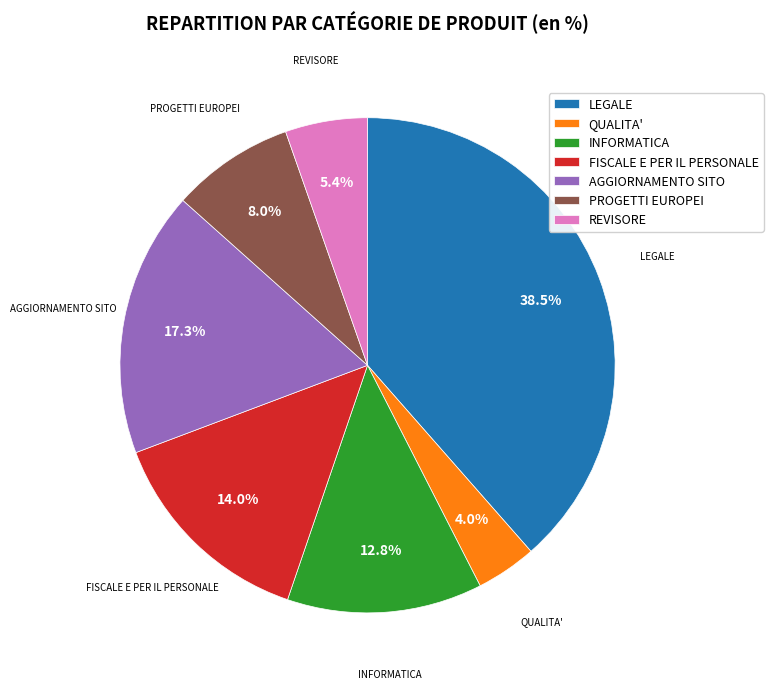

What percentage is NOT represented by LEGALE?

61.5%